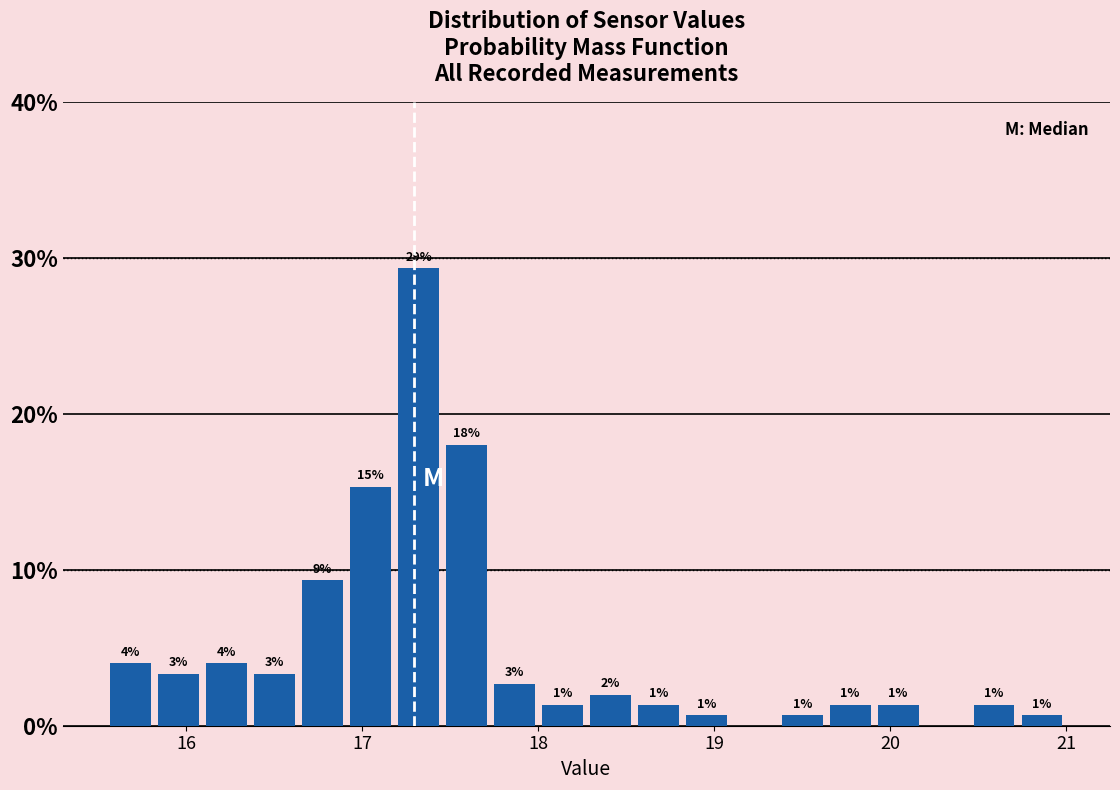

Around what value on the x-axis is the tallest bar? Give the approximate position of its centre, as read against the axis.

17.3